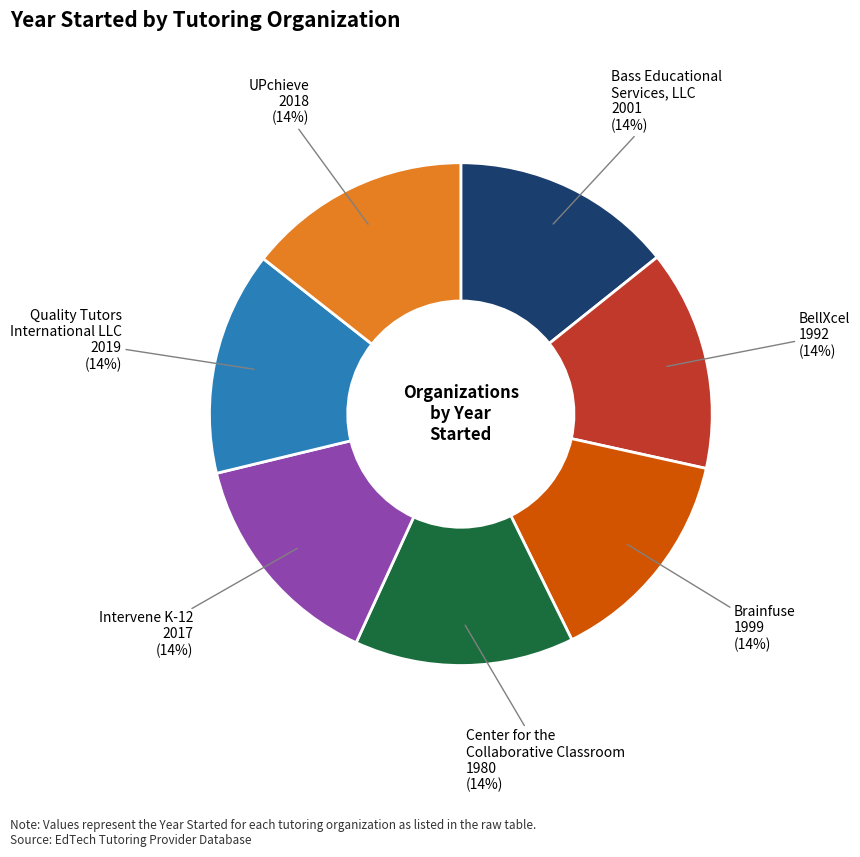

Is there any slice that represents more than half of the pie?

No